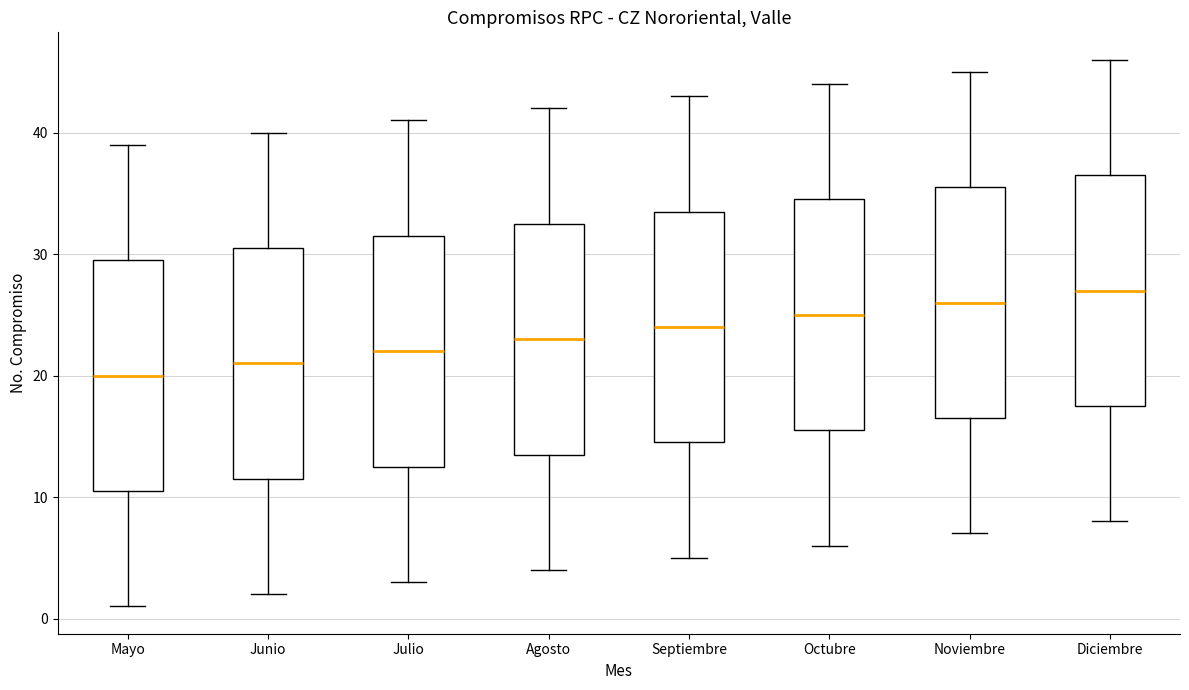

Which box's median line is the highest?

Diciembre